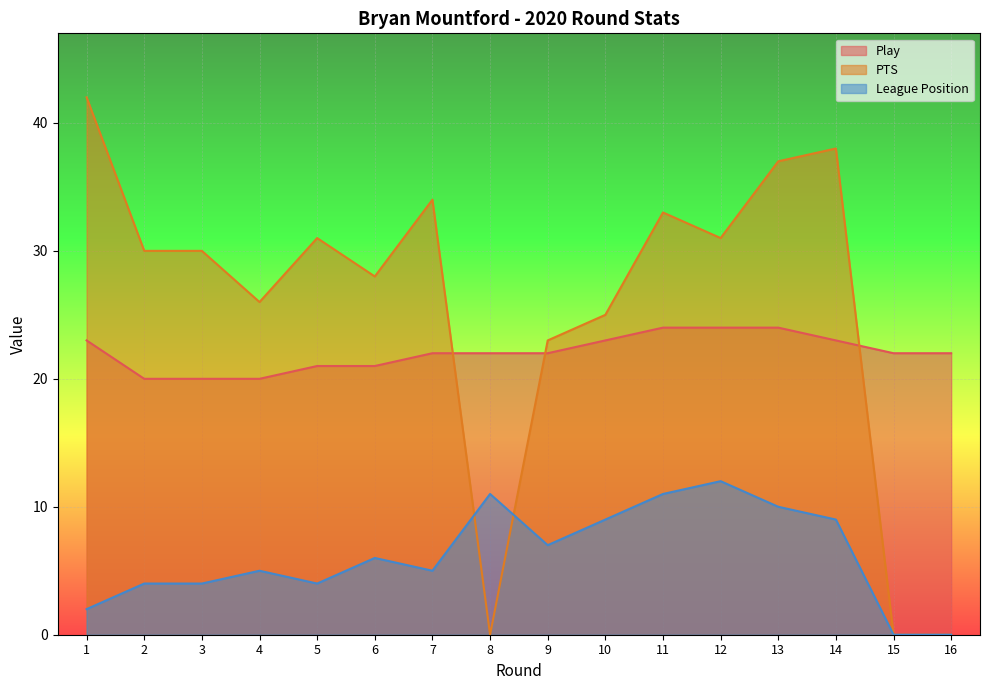

Read the Play value at 10.

23